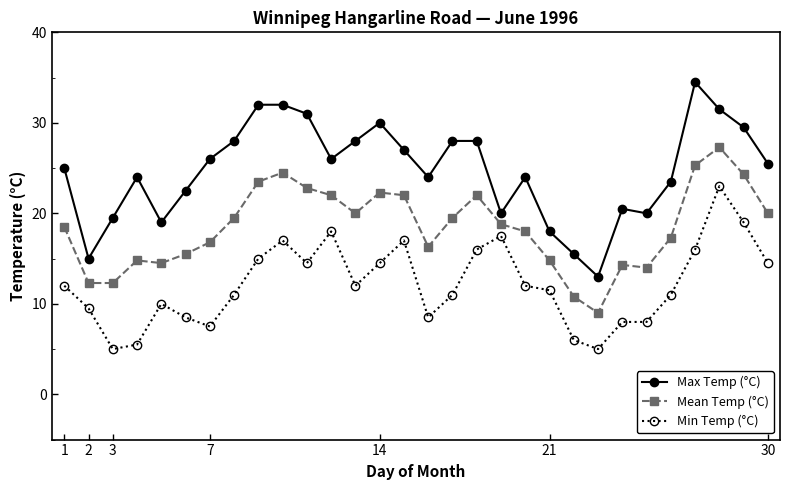

What is the value of the Mean Temp (°C) point at the 6th from the left?

15.5